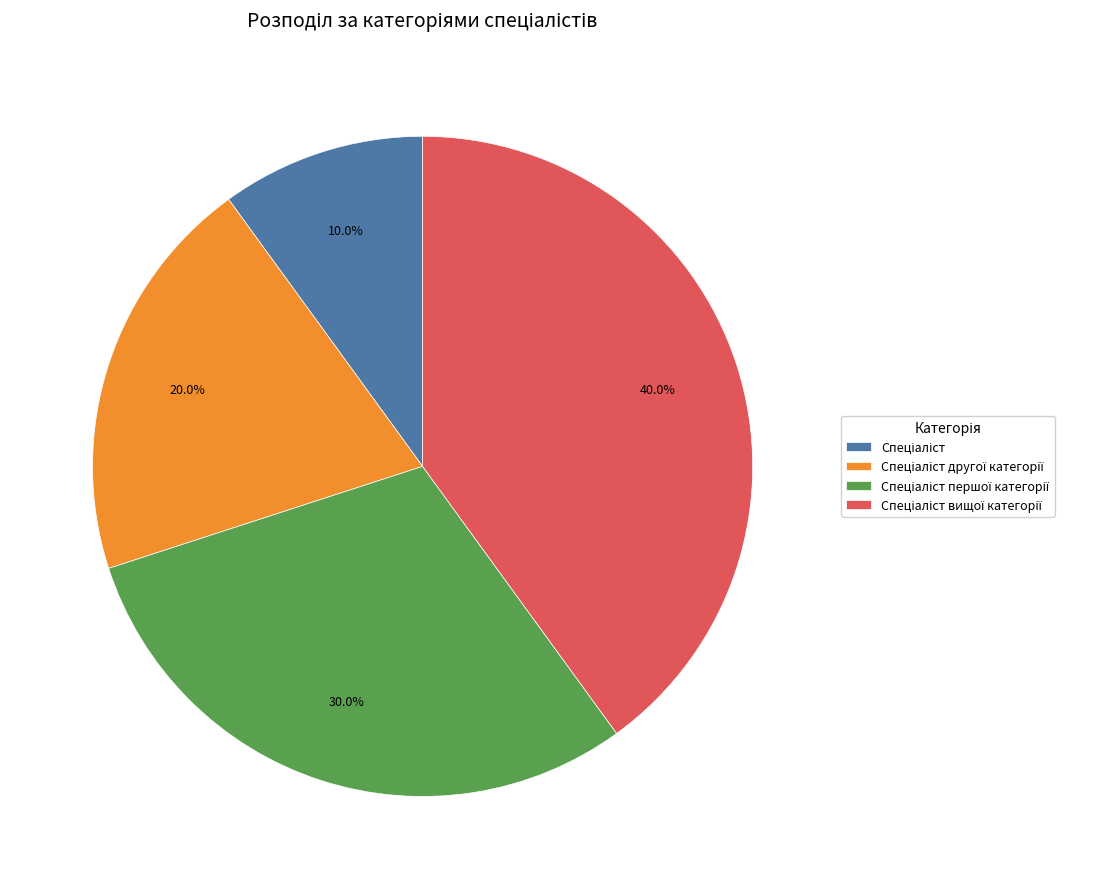

Is there any slice that represents more than half of the pie?

No